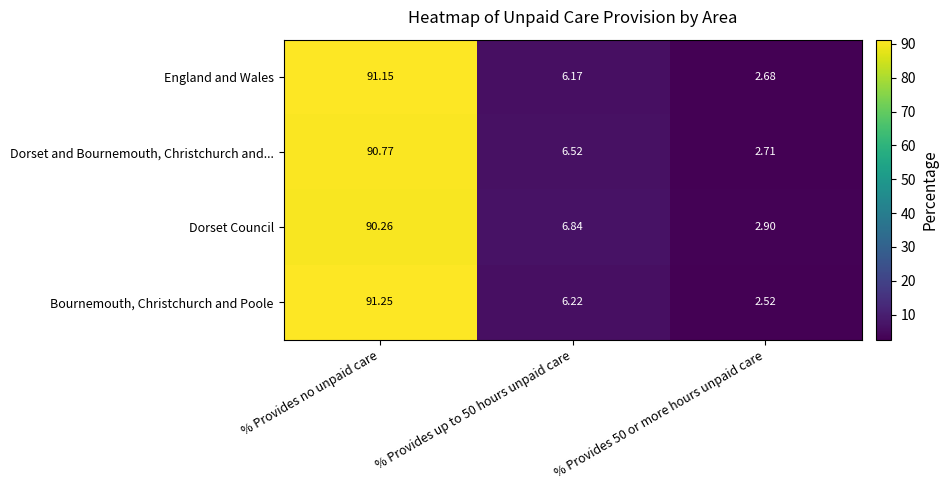

Rank the series at % Provides up to 50 hours unpaid care from lowest to highest value.

England and Wales, Bournemouth, Christchurch and Poole, Dorset and Bournemouth, Christchurch and..., Dorset Council